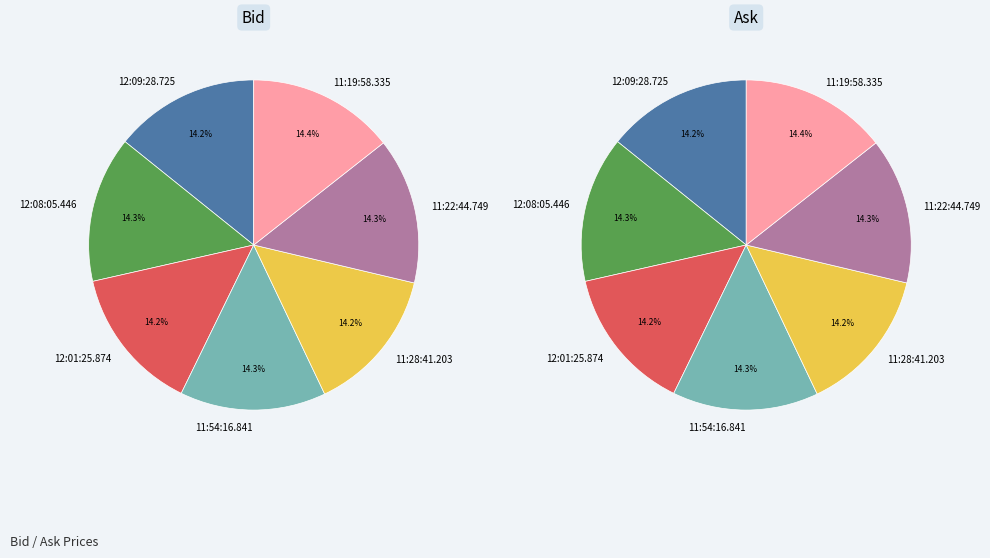

Which category has the biggest portion of the pie?

11:19:58.335